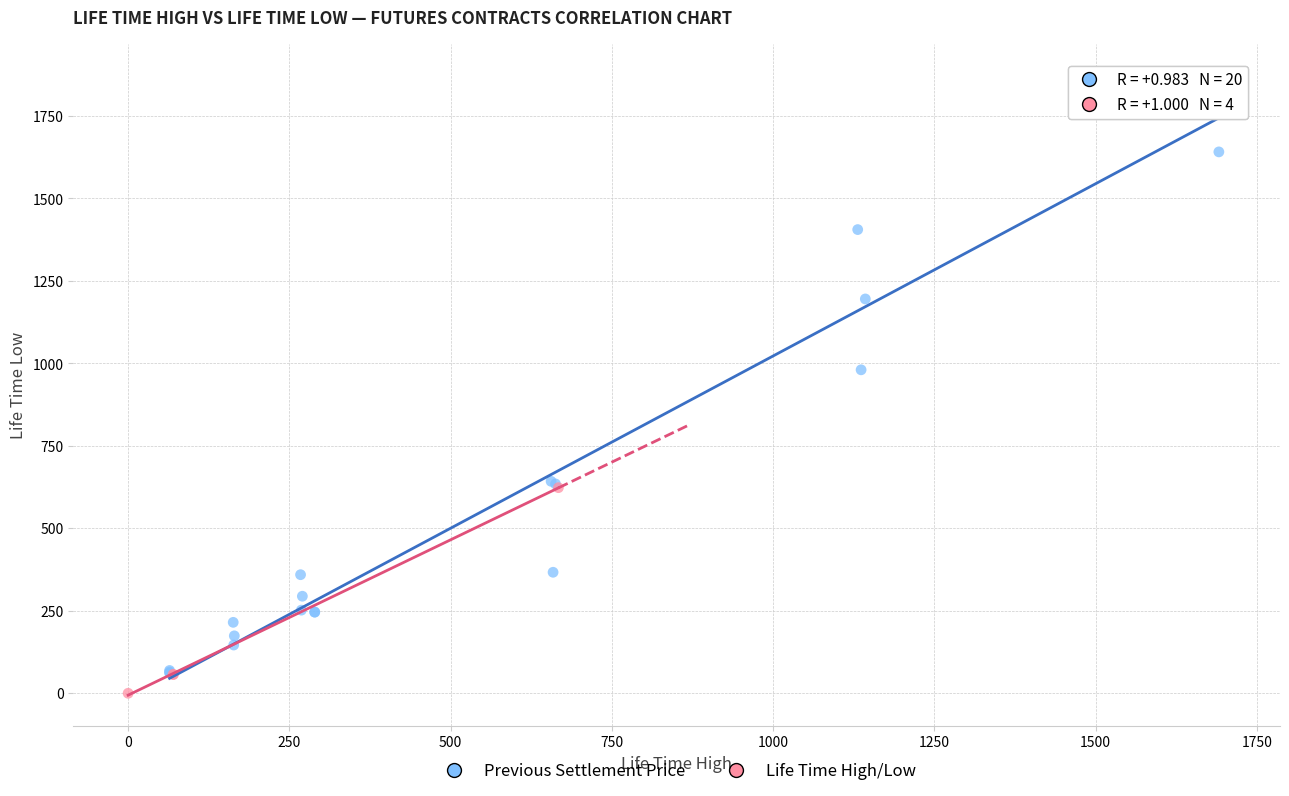

Which series contains the highest Y value?

Previous Settlement Price